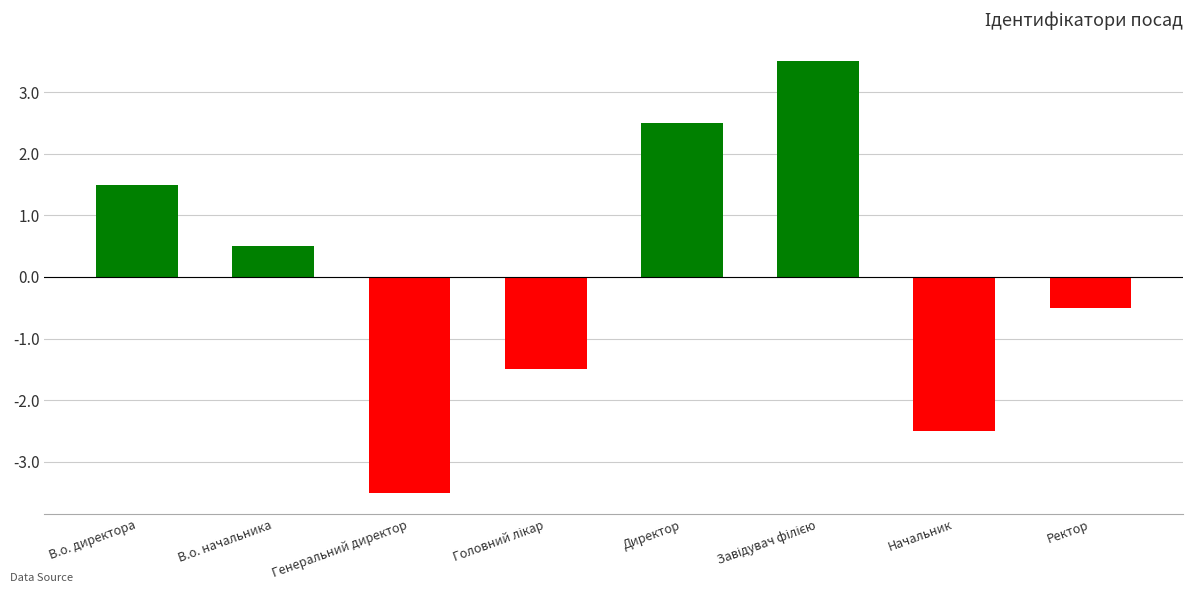

Is it true that the value at Директор is 1.0?

False